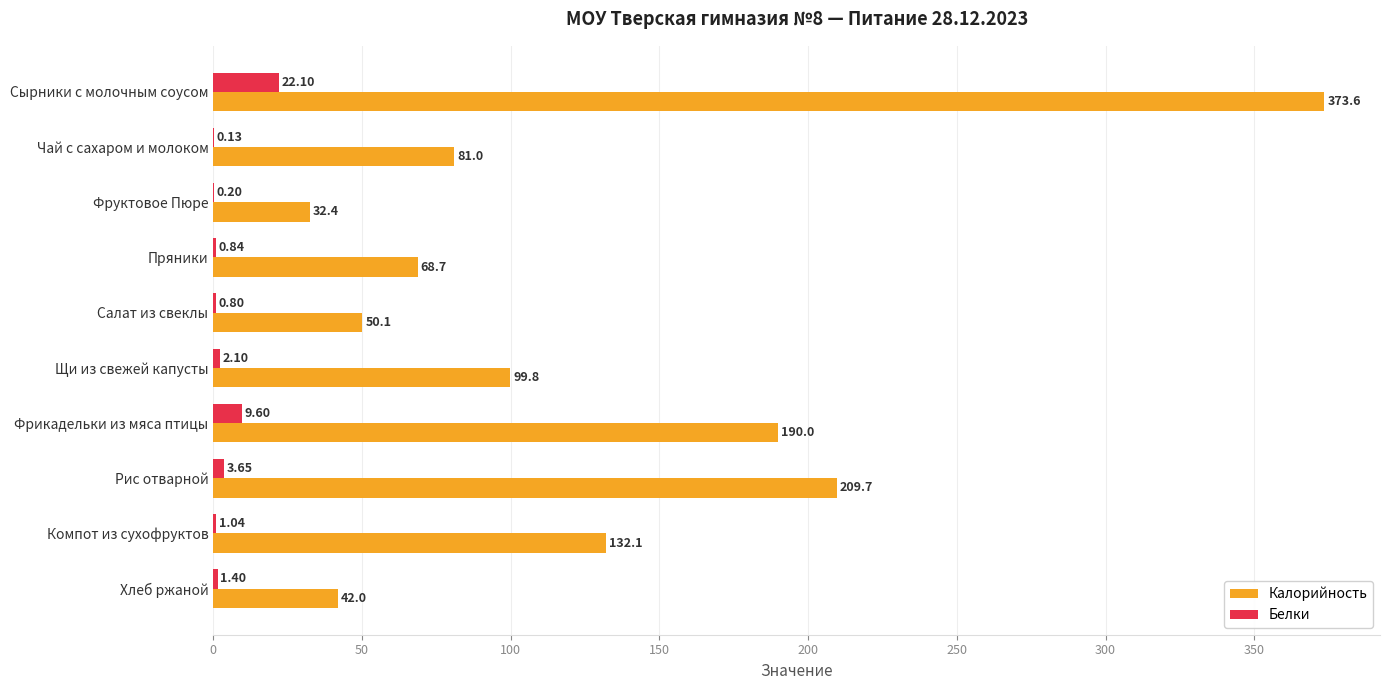

What is the sum of the Калорийность values at Салат из свеклы and Фруктовое Пюре?

82.5